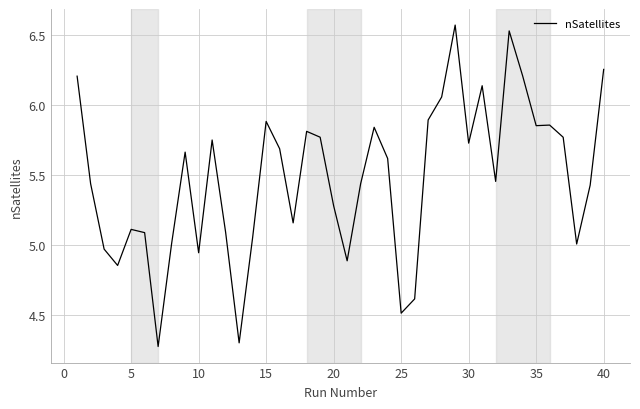

What is the minimum value shown in the chart?

4.3